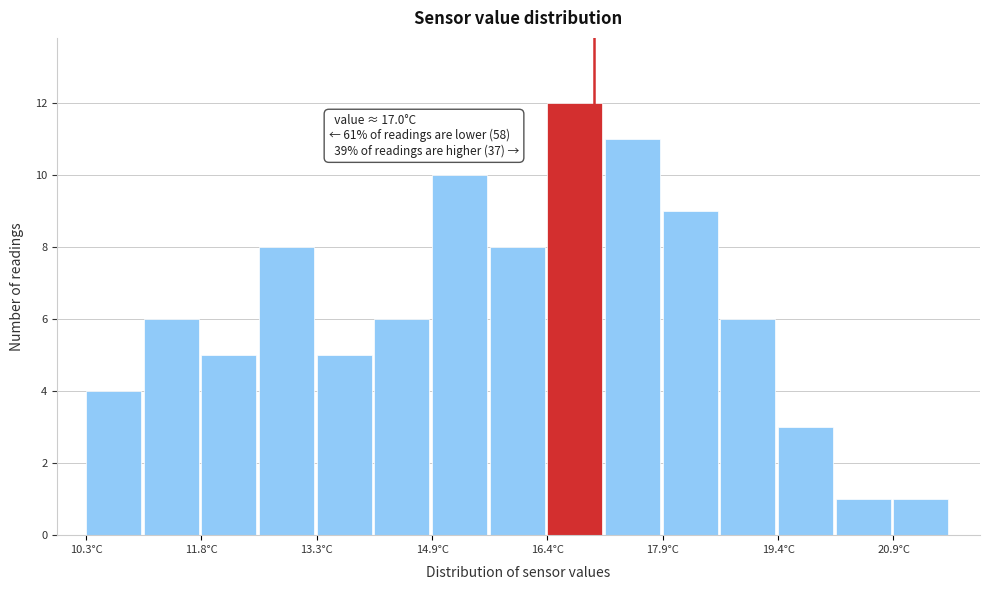

Around what value on the x-axis is the tallest bar? Give the approximate position of its centre, as read against the axis.

16.8